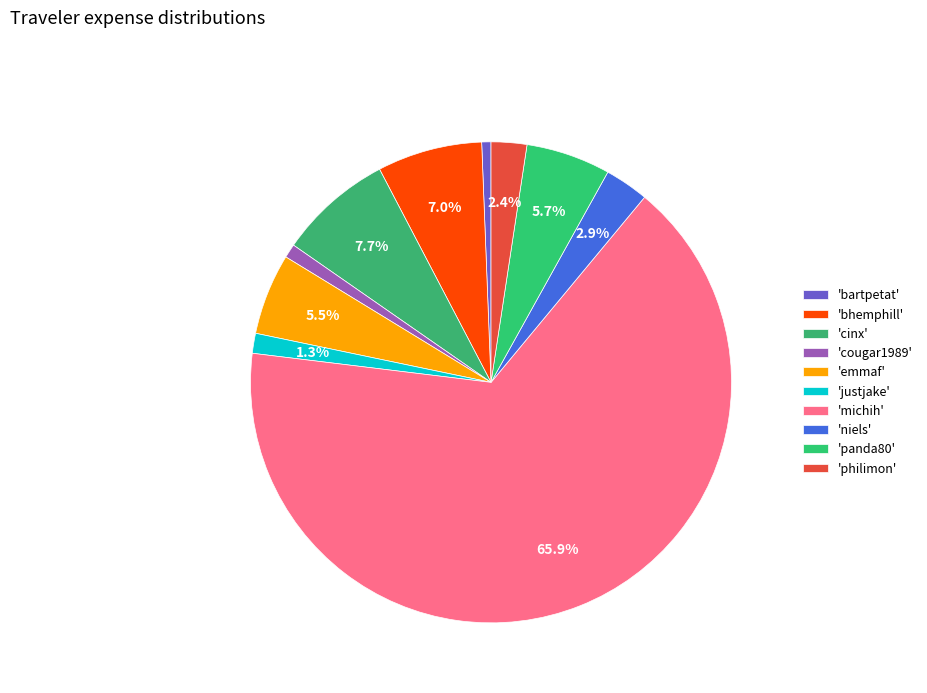

Which category accounts for the majority?

michih